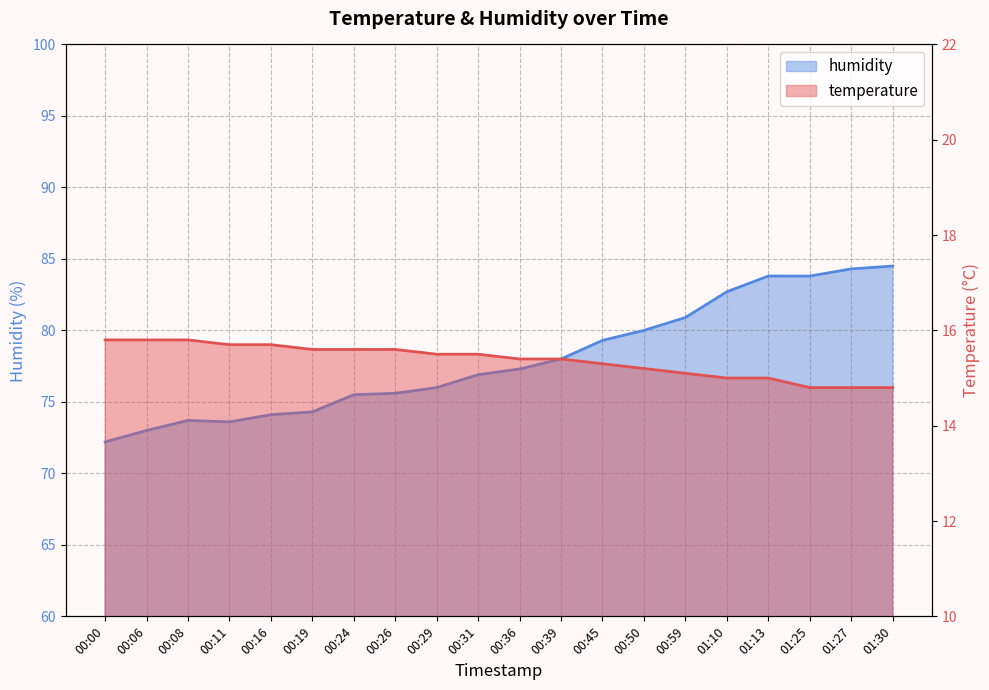

What is the approximate value of humidity at 00:36?

77.3